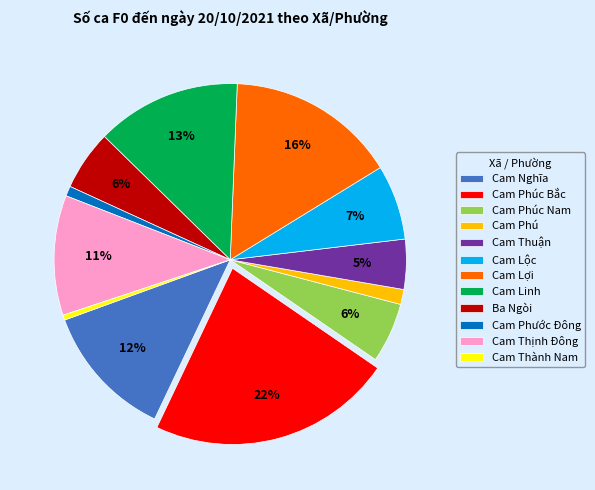

True or false: Cam Phúc Bắc accounts for 34% of the total.

False